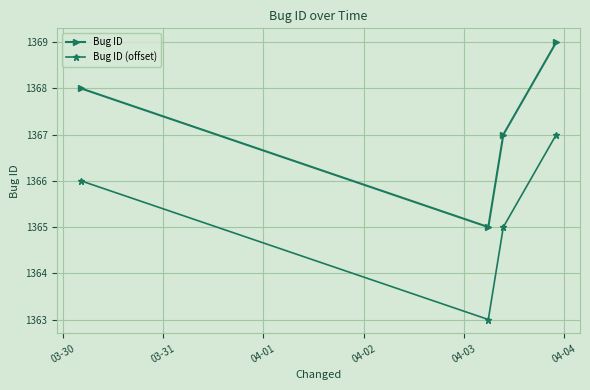

What is the sum of all Bug ID values?

5469